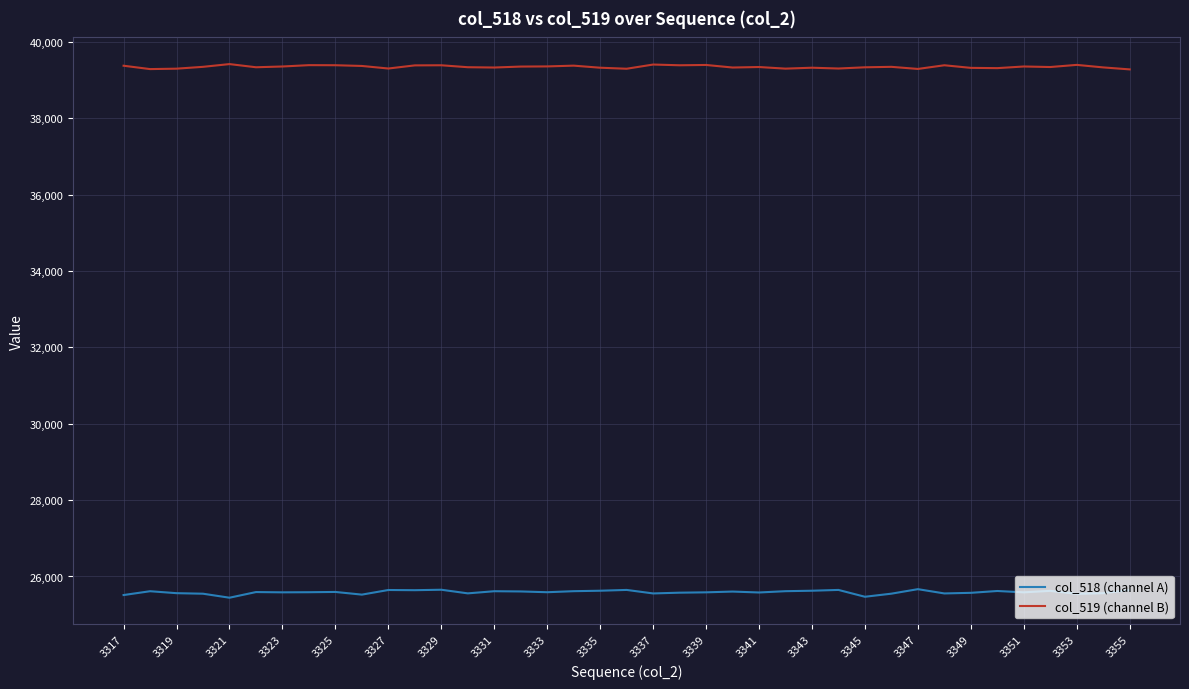

True or false: col_518 (channel A) and col_519 (channel B) intersect in this chart.

False